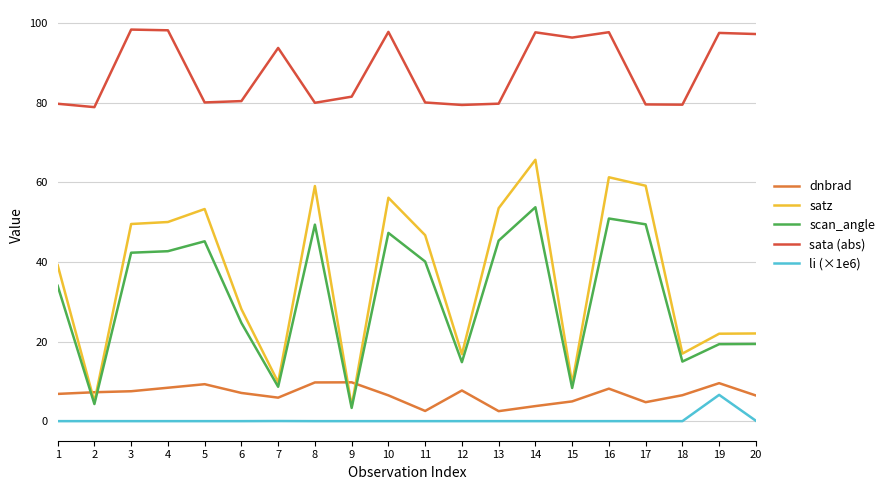

The sata (abs) series shows 80.0 at 5. True or false?

True